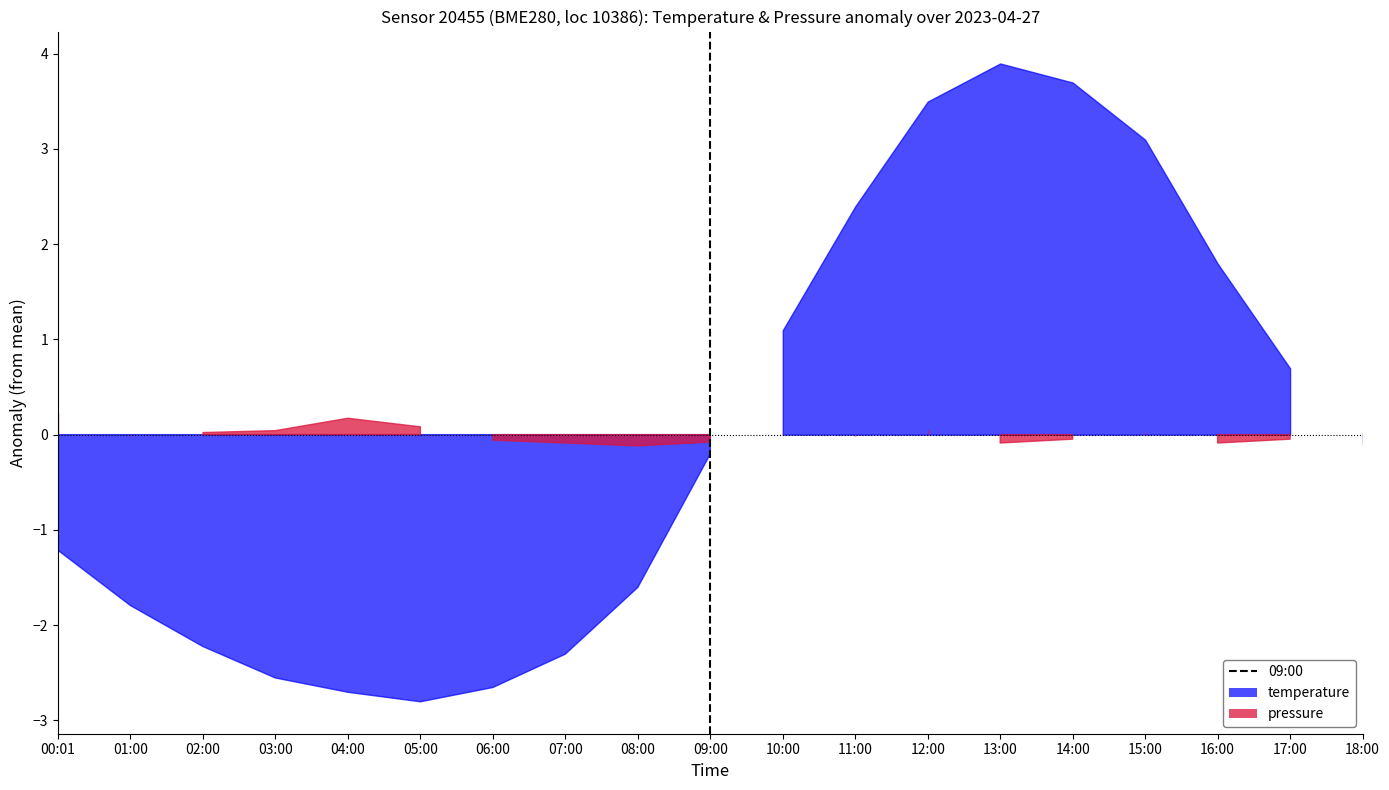

Count the values in the range 0 to 1.

2